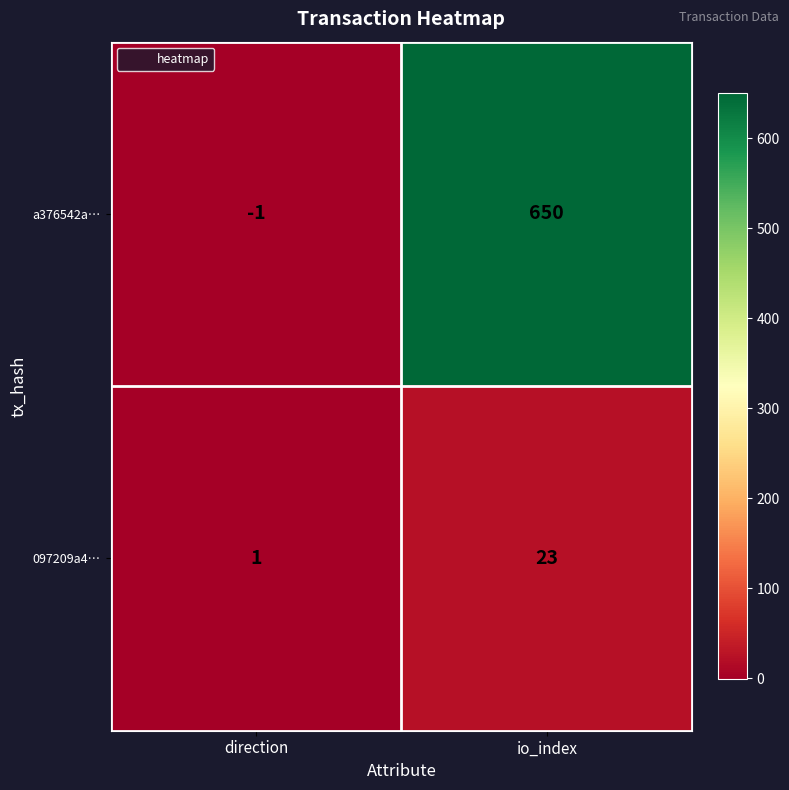

What is the difference between the highest and lowest values at direction?

2